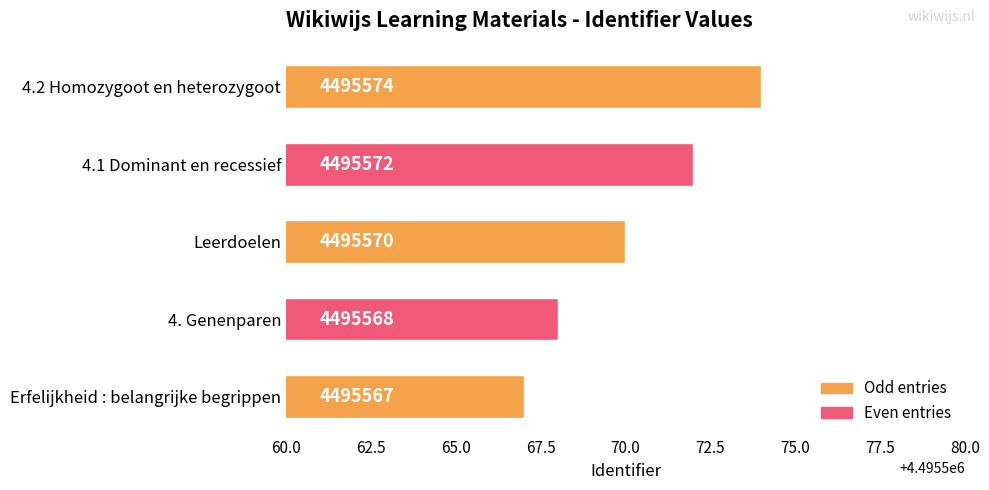

Where is the data nearest to the value 4495570?

Leerdoelen